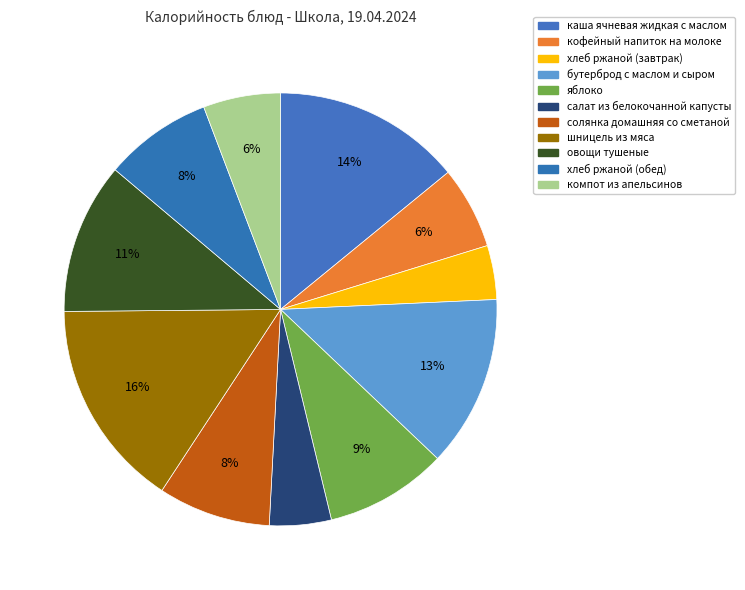

Rank the categories by value from highest to lowest.

шницель из мяса, каша ячневая жидкая с маслом, бутерброд с маслом и сыром, овощи тушеные, яблоко, солянка домашняя со сметаной, хлеб ржаной (обед), кофейный напиток на молоке, компот из апельсинов, салат из белокочанной капусты, хлеб ржаной (завтрак)